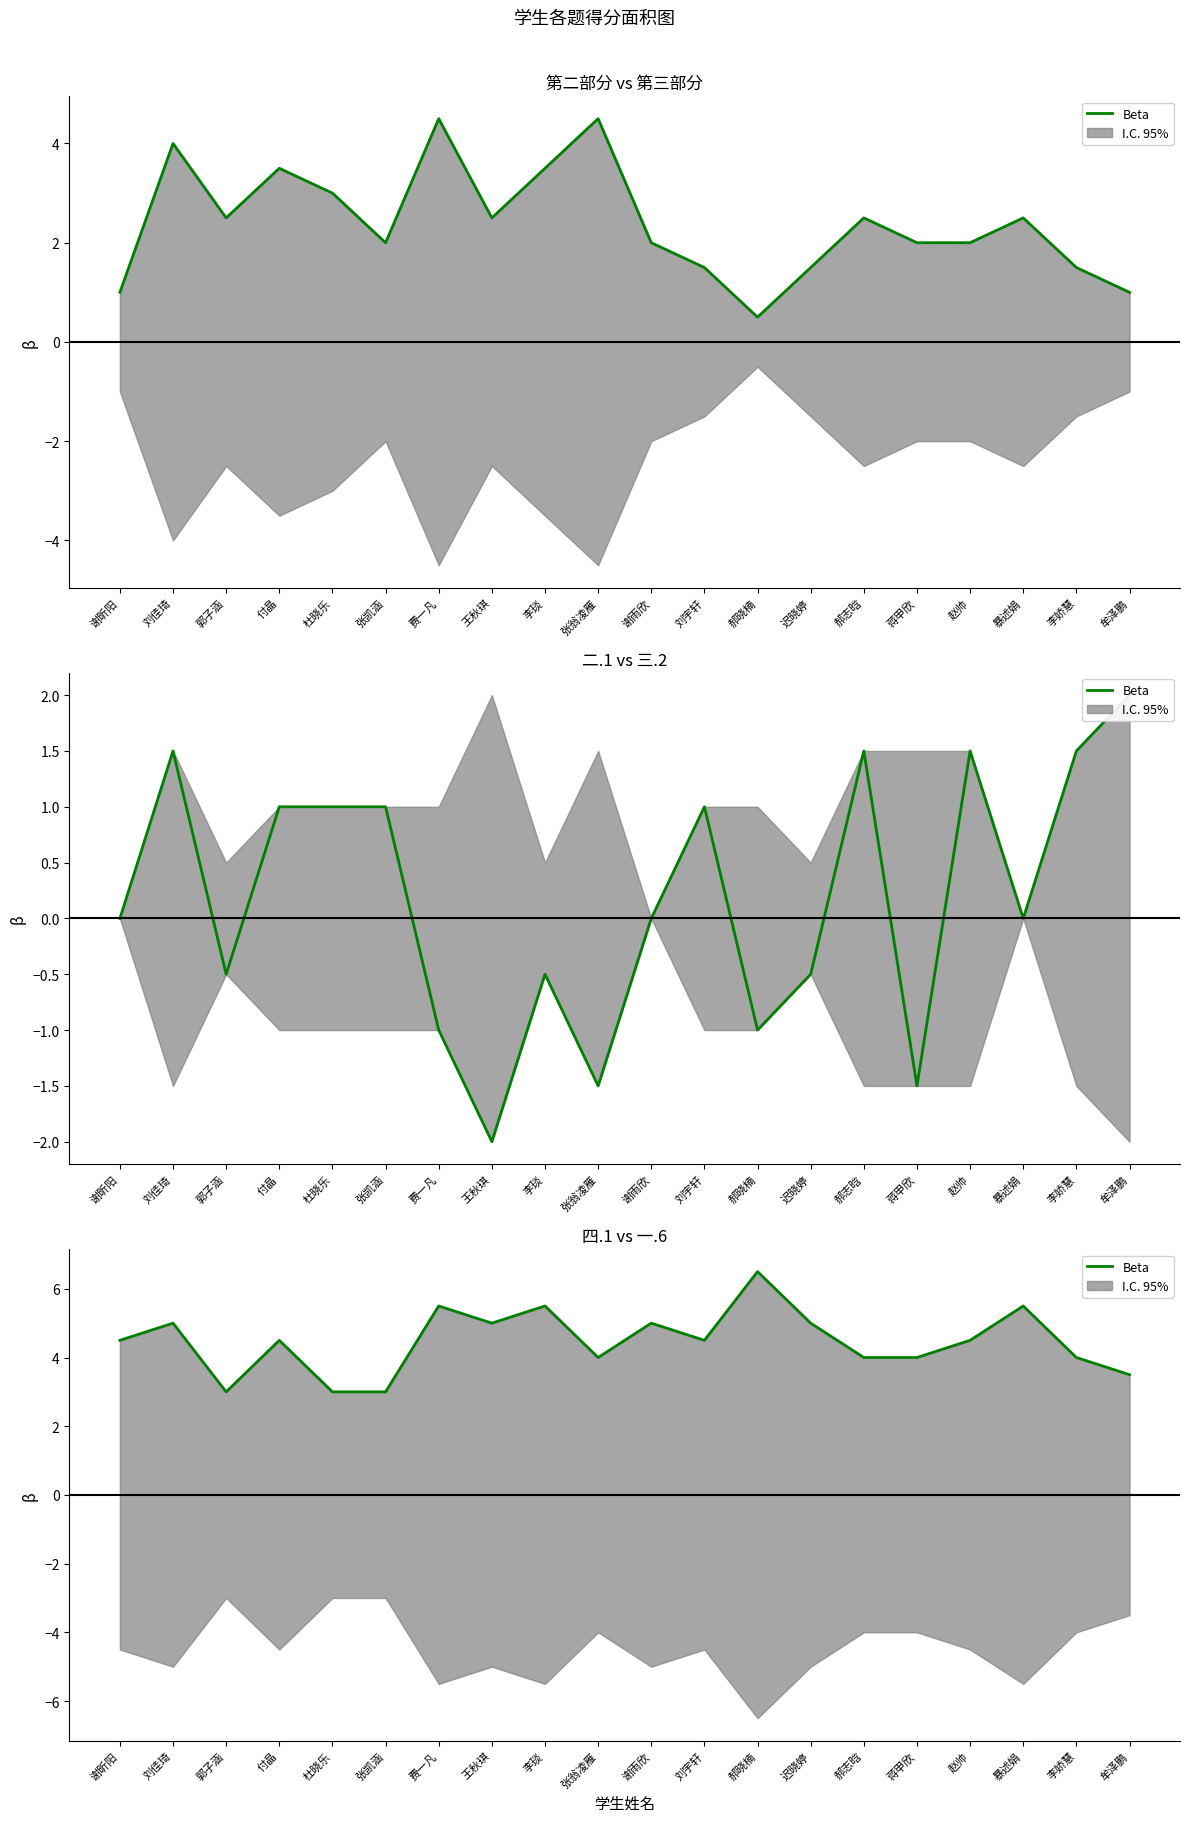

Reading left to right, extract all data points from this chart.

4.5	5.0	3.0	4.5	3.0	3.0	5.5	5.0	5.5	4.0	5.0	4.5	6.5	5.0	4.0	4.0	4.5	5.5	4.0	3.5